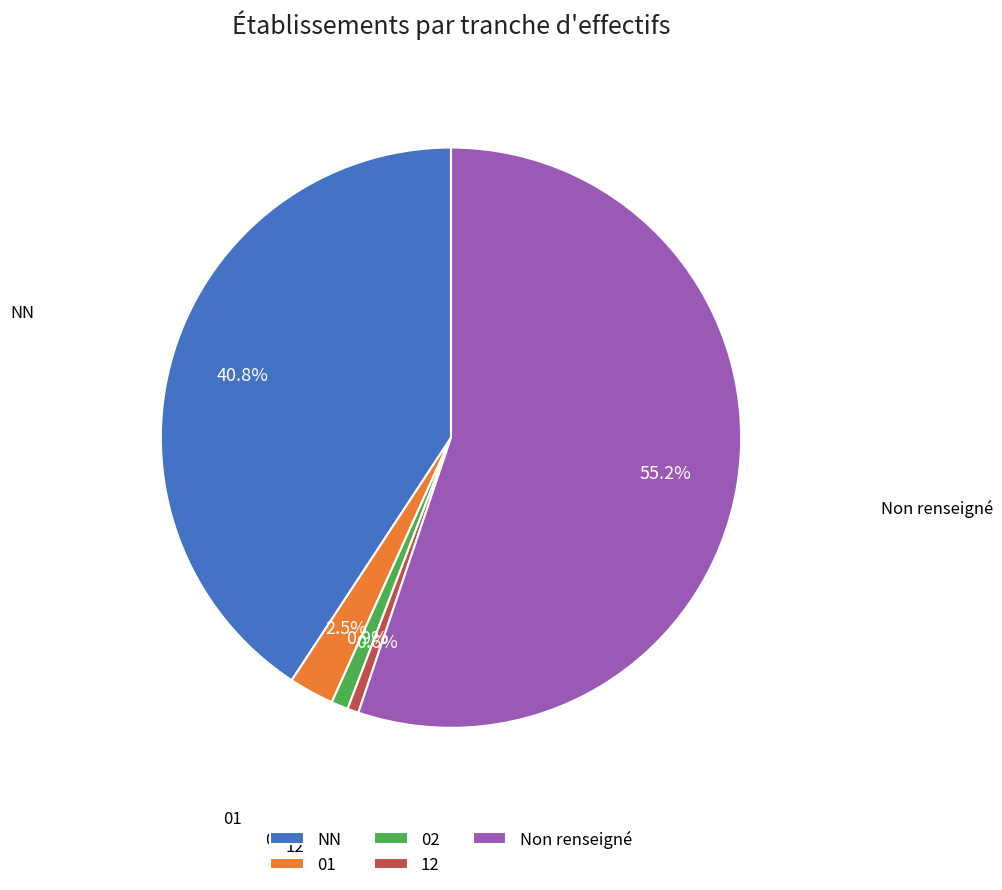

Which has a higher value, NN or 02?

NN